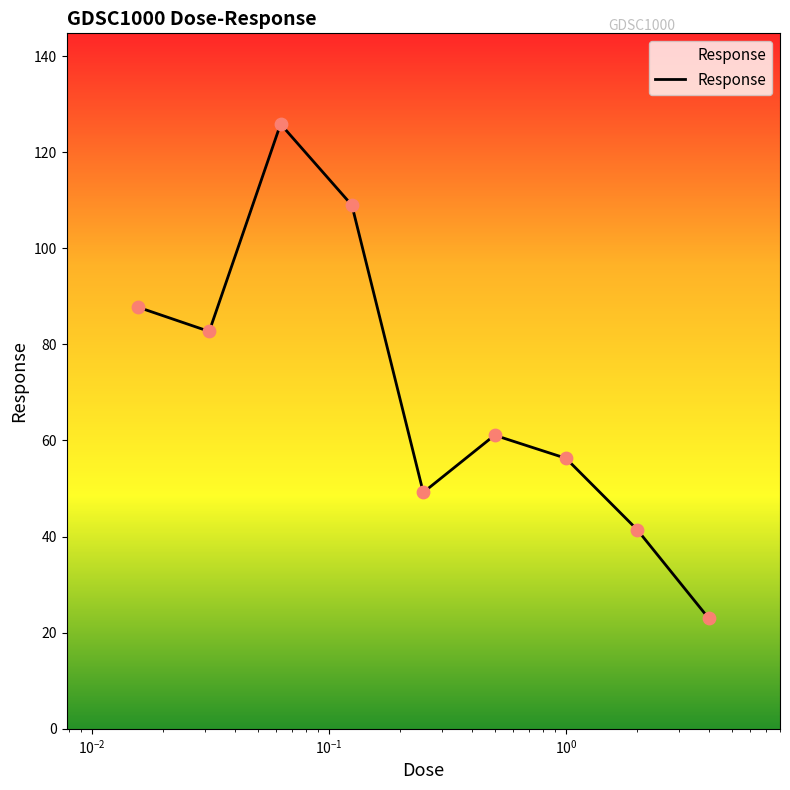

What is the difference between the maximum and minimum values?

102.8